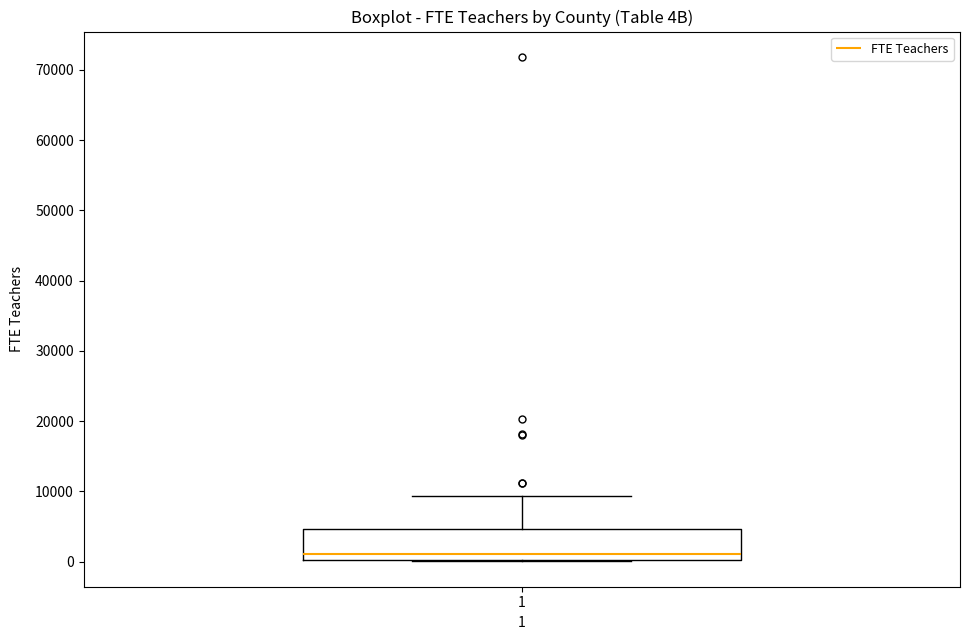

Transcribe this box plot: give where the median line is, the range the box spans, and where the two whiskers end, as read against the y-axis. The values are not printed on the chart, so give them approximately, as read against the axis.

median 1000, box 0 to 5000, whiskers 0 to 9000